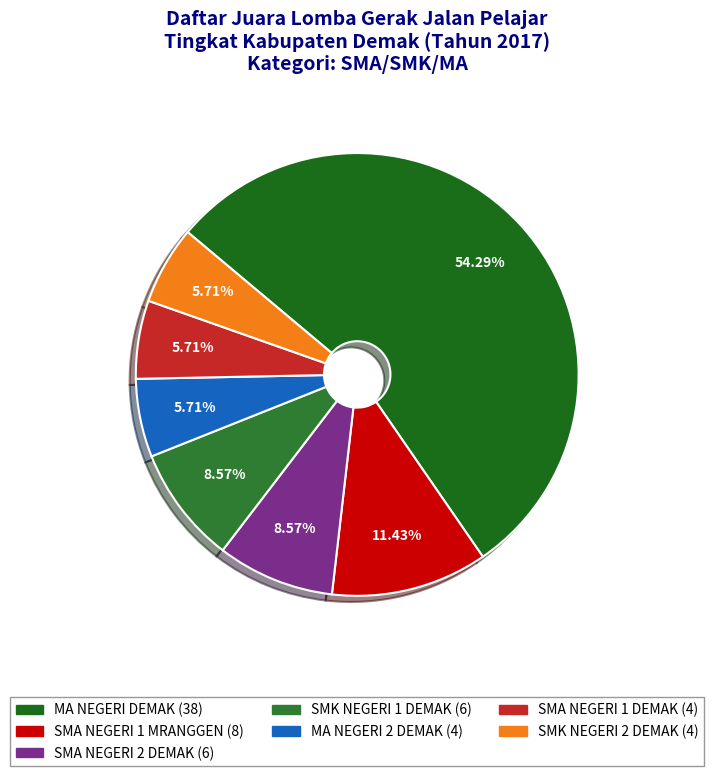

How many segments does this pie chart have?

7